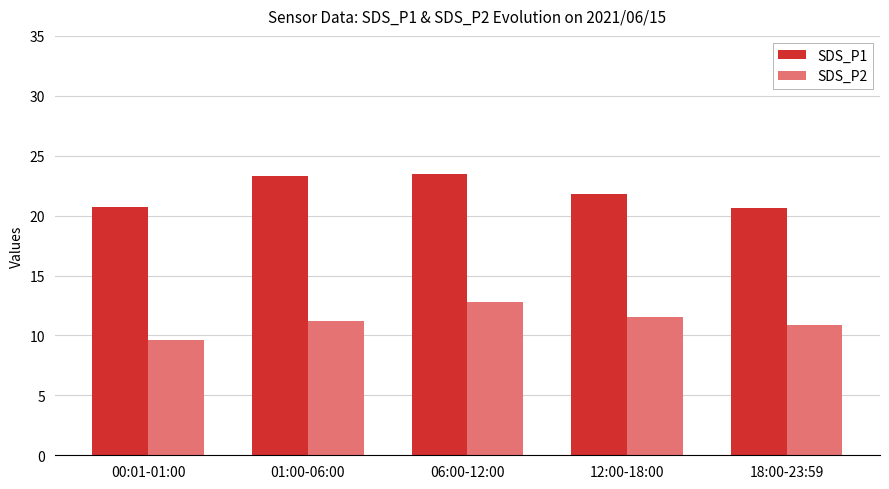

Rank the categories by SDS_P2 value from highest to lowest.

06:00-12:00, 12:00-18:00, 01:00-06:00, 18:00-23:59, 00:01-01:00